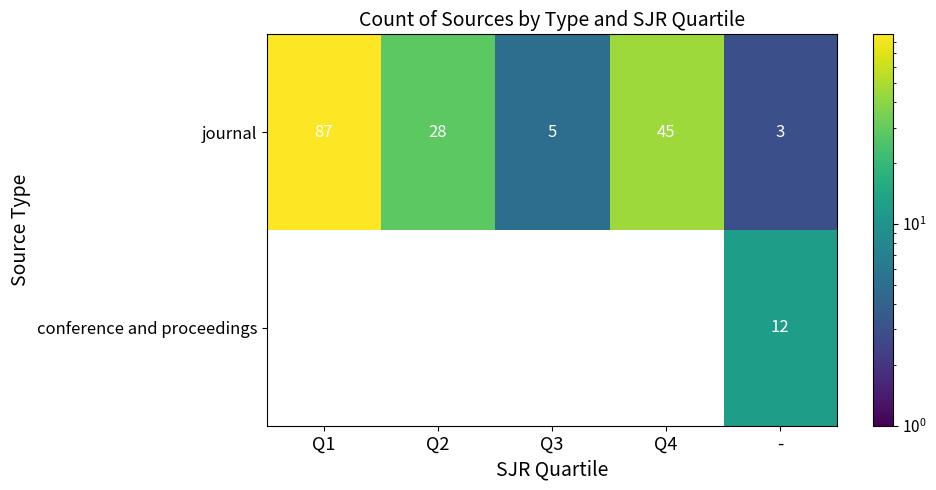

What is the minimum value shown in the chart?

3.0